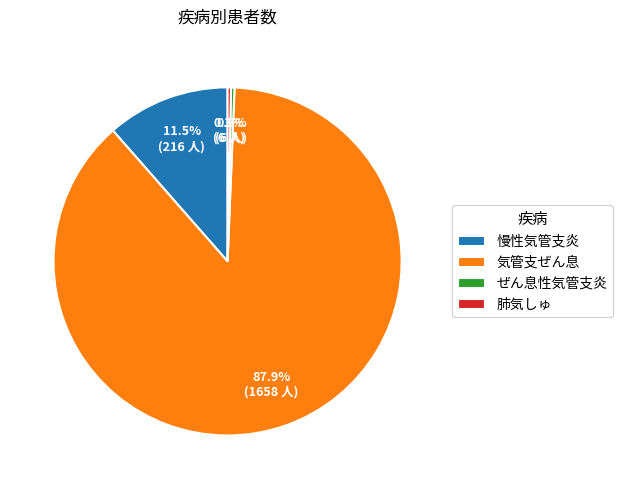

To the nearest percent, what is the combined percentage of 気管支ぜん息 and 慢性気管支炎?

99%